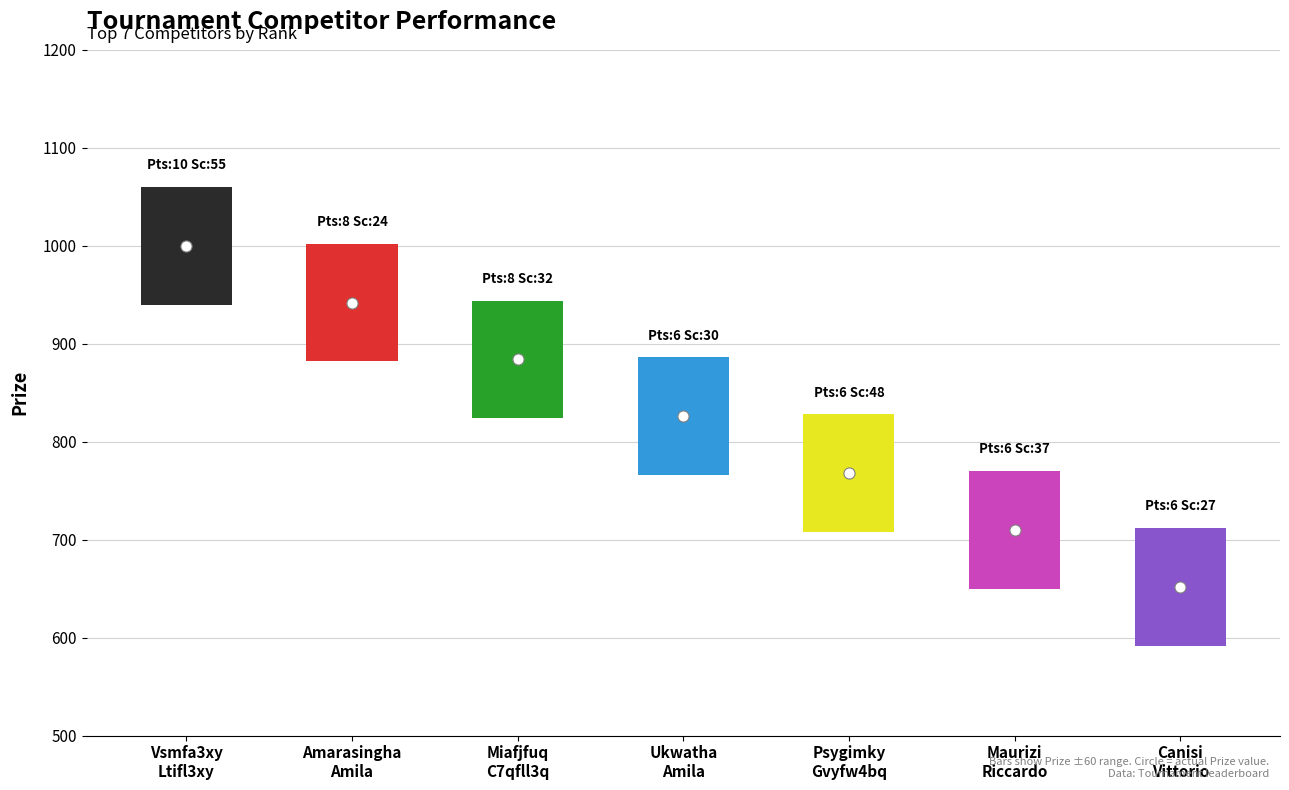

Which series has the largest total across all categories?

Prize